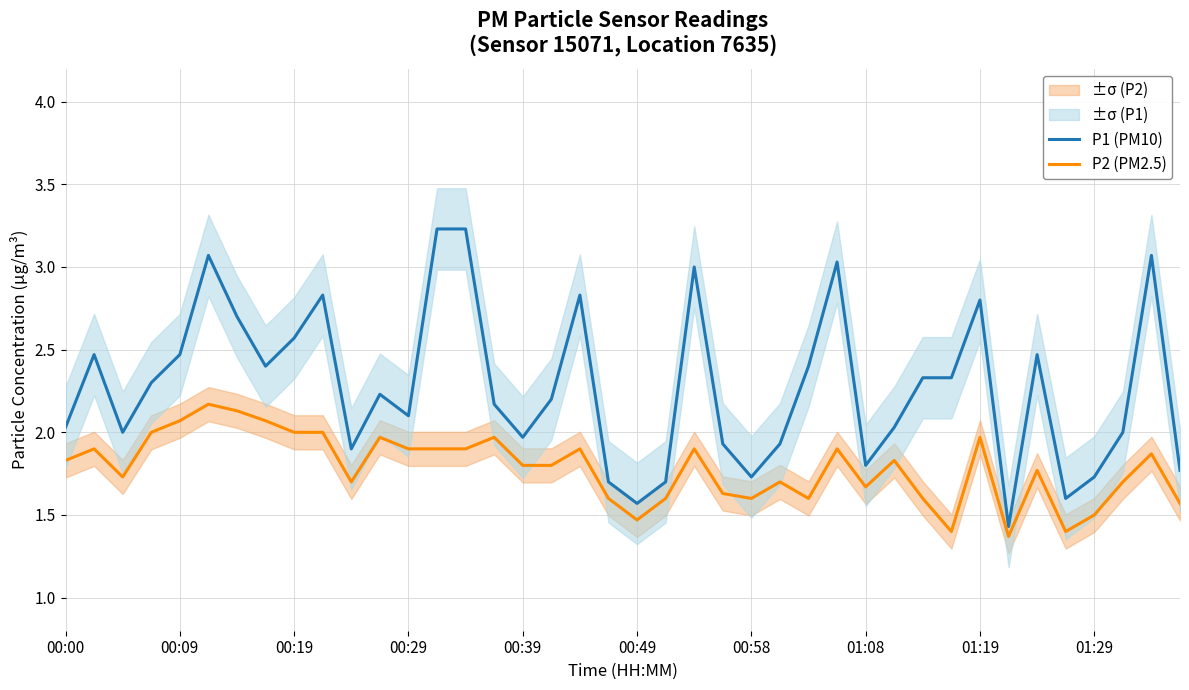

True or false: P2 (PM2.5) and P1 (PM10) intersect in this chart.

False